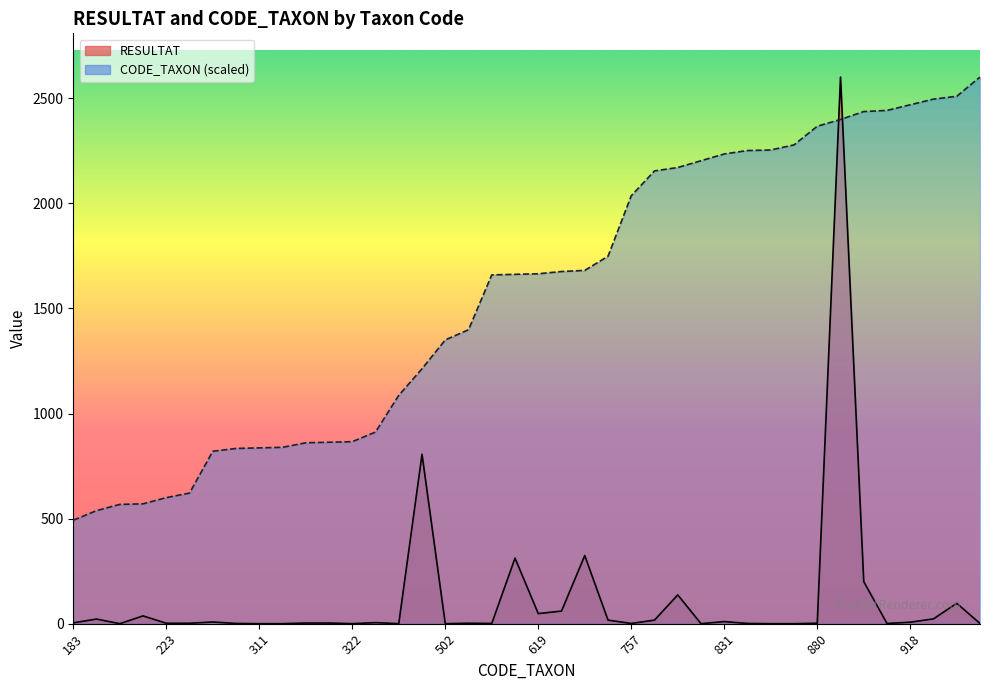

Rank the categories by RESULTAT value from lowest to highest.

211, 311, 312, 322, 404, 502, 819, 838, 847, 310, 617, 757, 837, 908, 967, 223, 231, 520, 880, 320, 321, 183, 339, 918, 305, 831, 650, 801, 200, 928, 212, 619, 623, 933, 807, 906, 618, 625, 451, 892